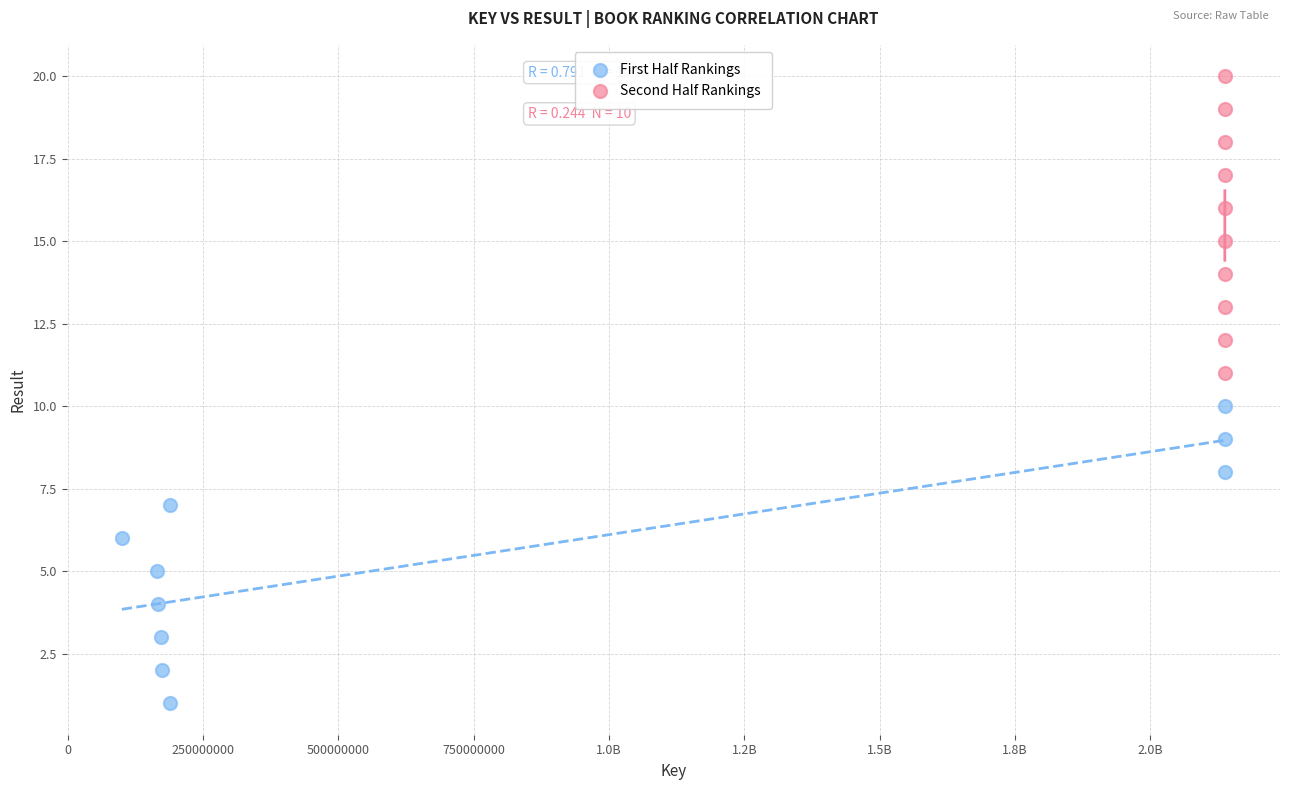

Which series reaches the minimum Y coordinate?

First Half Rankings